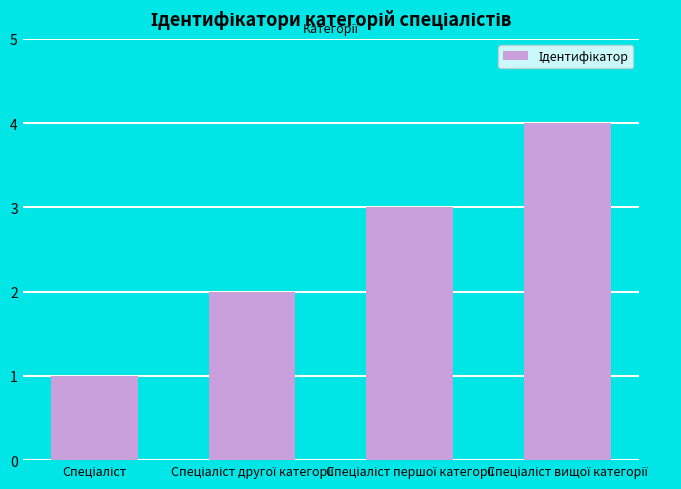

How many data points are less than 3?

2